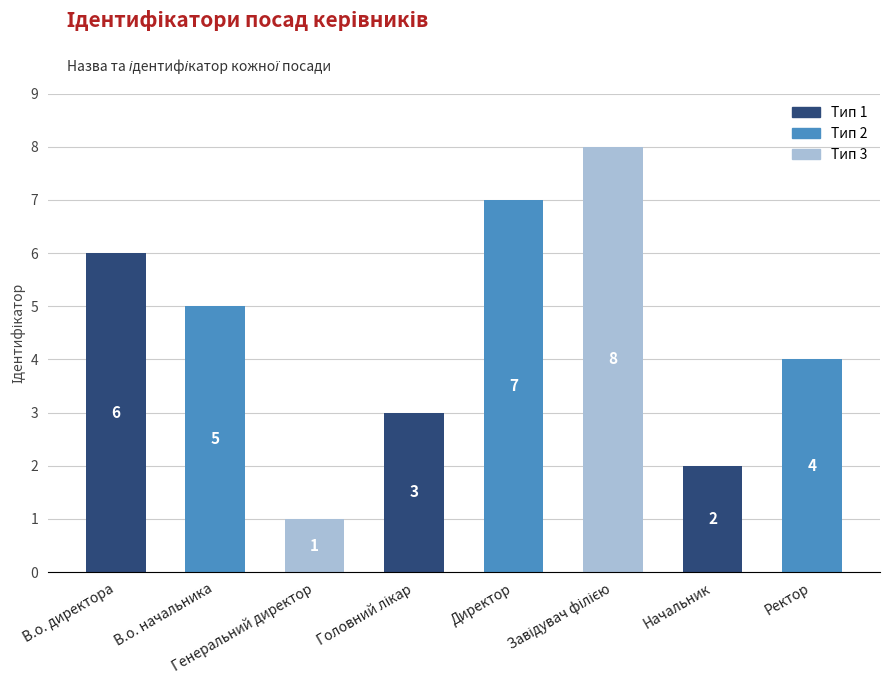

Are the bars horizontal?

No